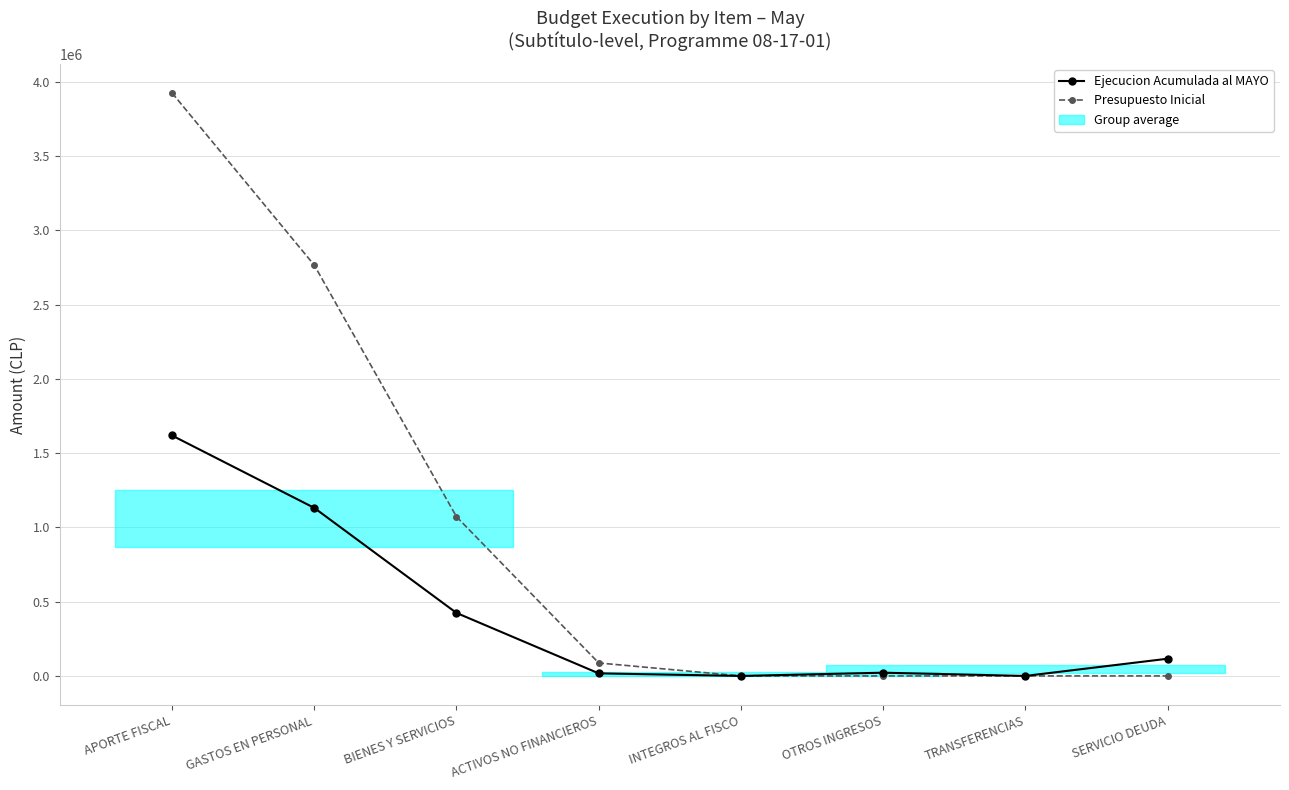

Reading left to right, what are all the values shown in this chart?

Ejecucion Acumulada al MAYO: 1618640	1131332	424115	17344	0	21753	0	115922
Presupuesto Inicial: 3924853	2765619	1071895	87339	20	10	10	10